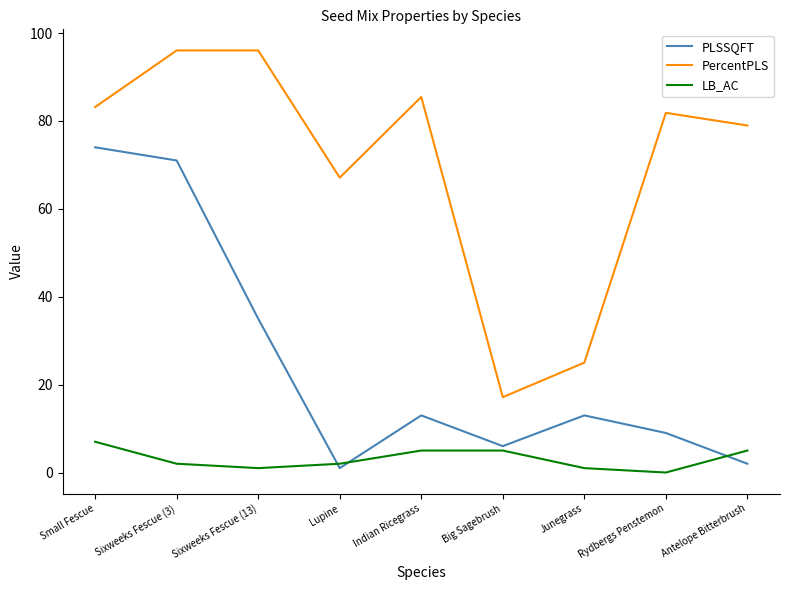

Where is the first local minimum for PLSSQFT?

Lupine